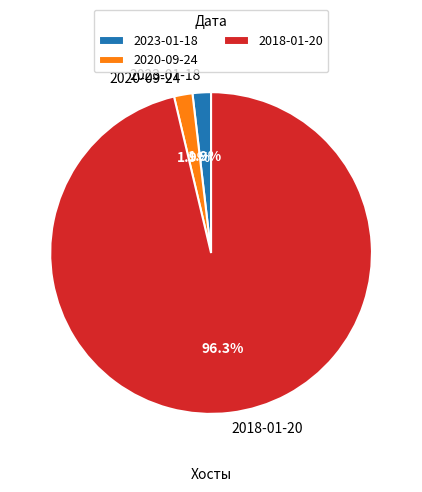

To the nearest percent, what is the difference between the 2023-01-18 and 2018-01-20 slice percentages?

94%